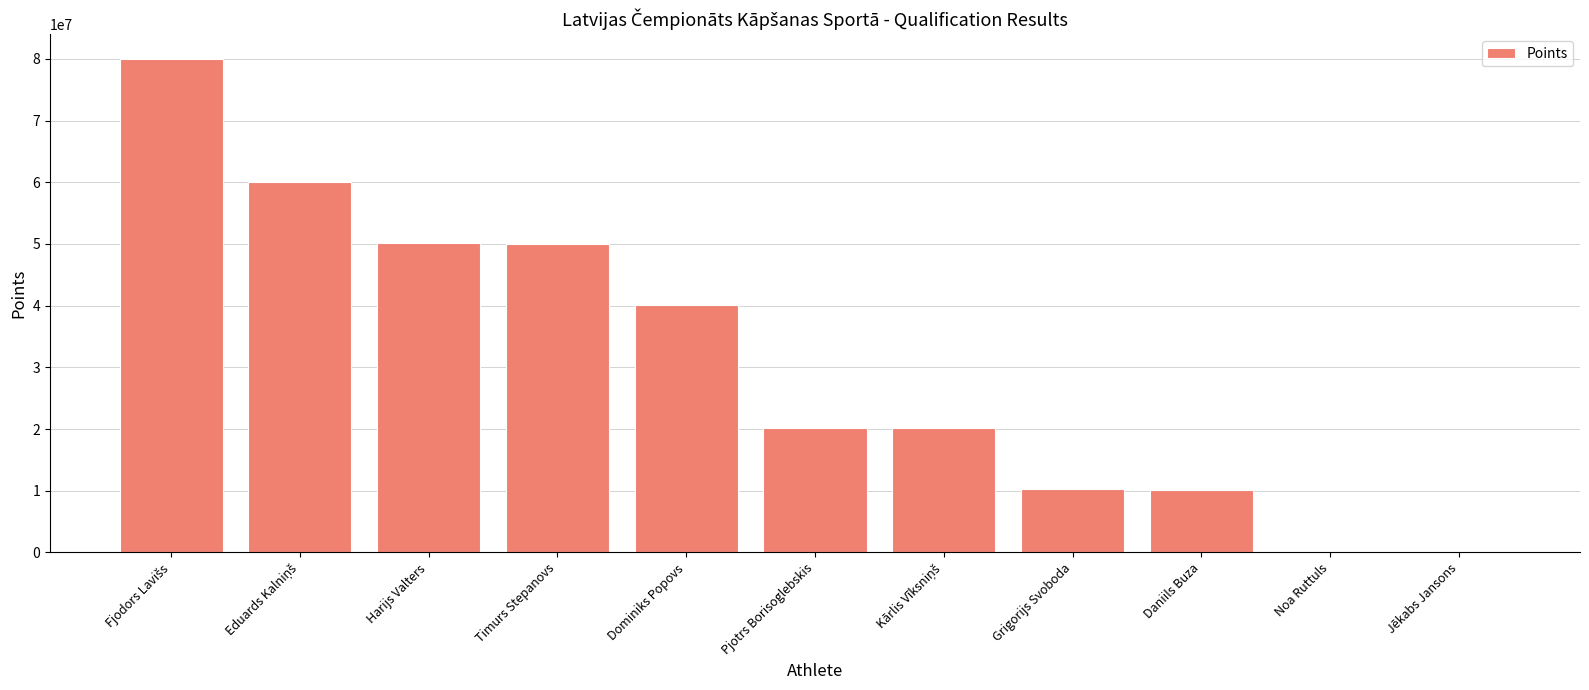

What is the approximate value at Daniils Buza?

10200000